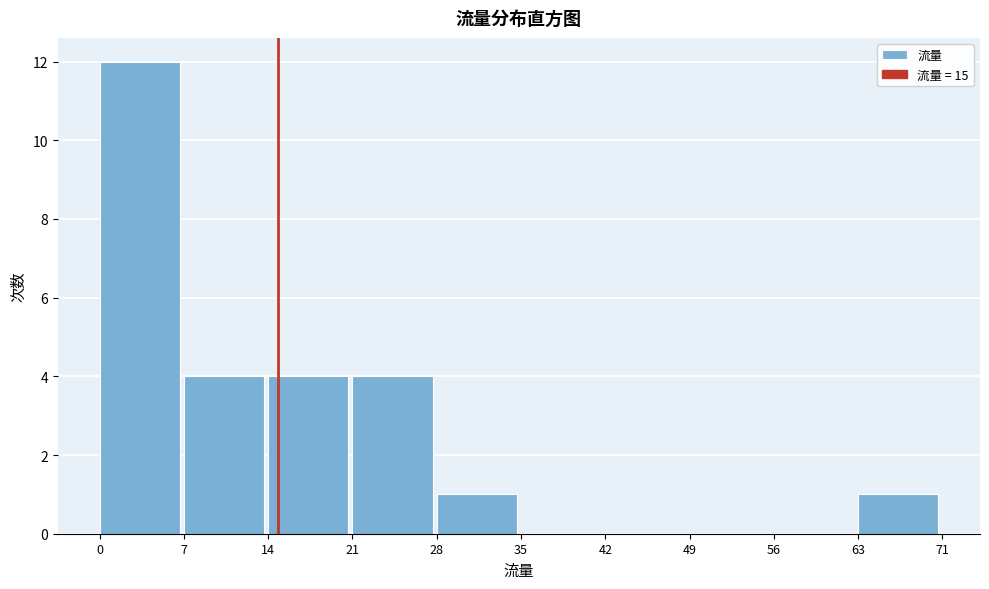

Reading left to right, list all the values displayed in this chart.

0=12	7=4	14=4	21=4	28=1	35=0	42=0	49=0	56=0	63=1